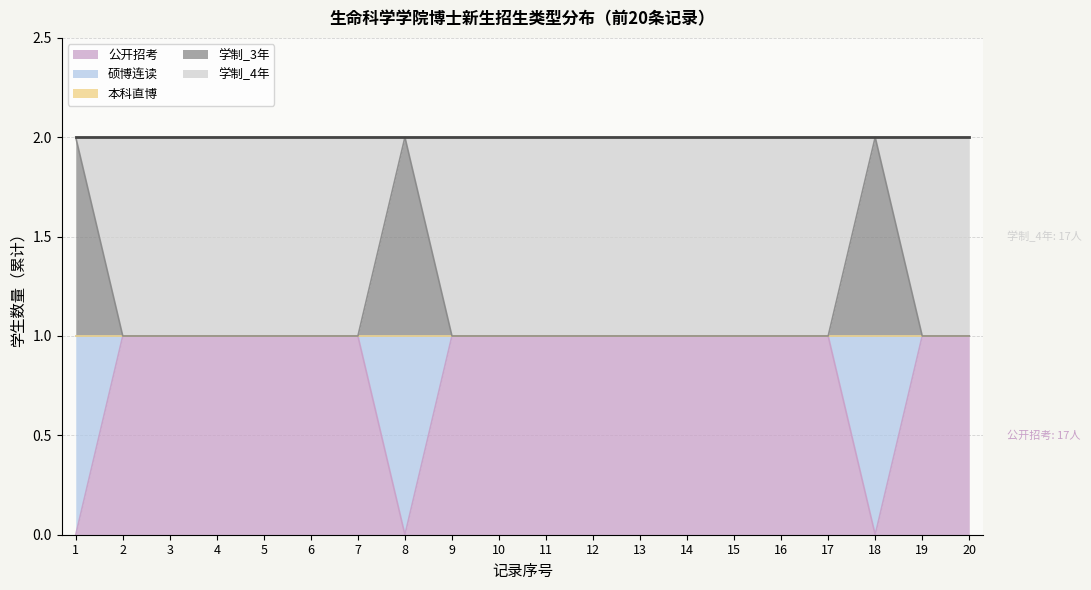

What is the sum of all 硕博连读 values?

3